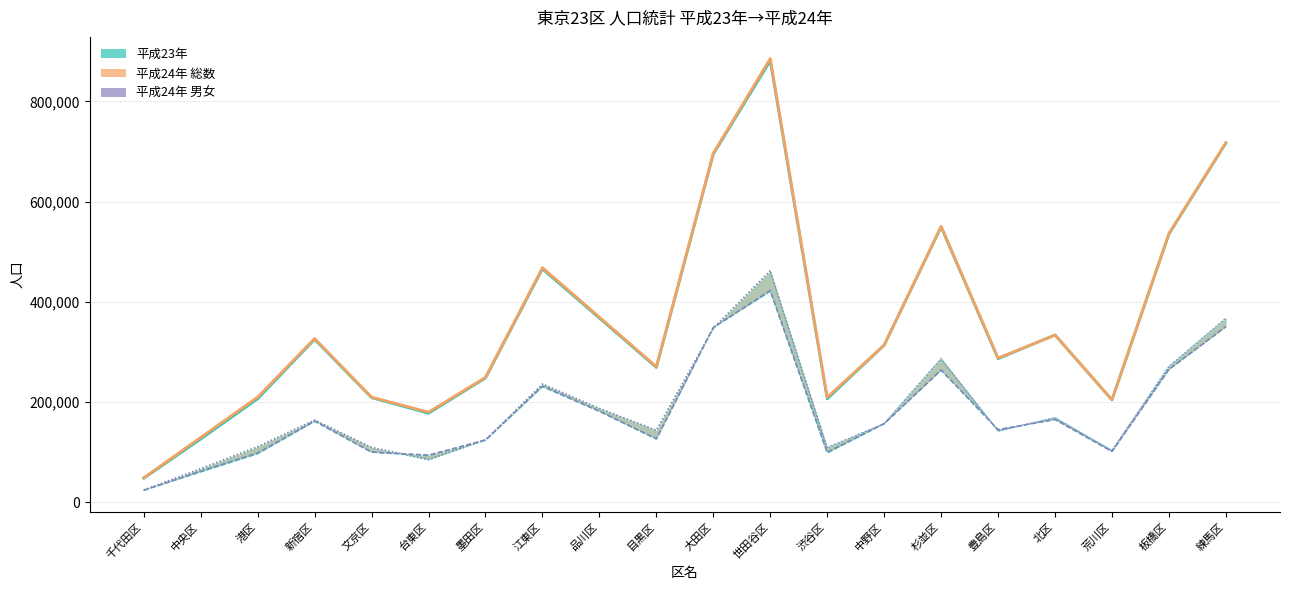

List the labels in order of H24 女性 value, smallest first.

千代田区, 中央区, 台東区, 荒川区, 渋谷区, 文京区, 港区, 墨田区, 豊島区, 目黒区, 中野区, 新宿区, 北区, 品川区, 江東区, 板橋区, 杉並区, 大田区, 練馬区, 世田谷区